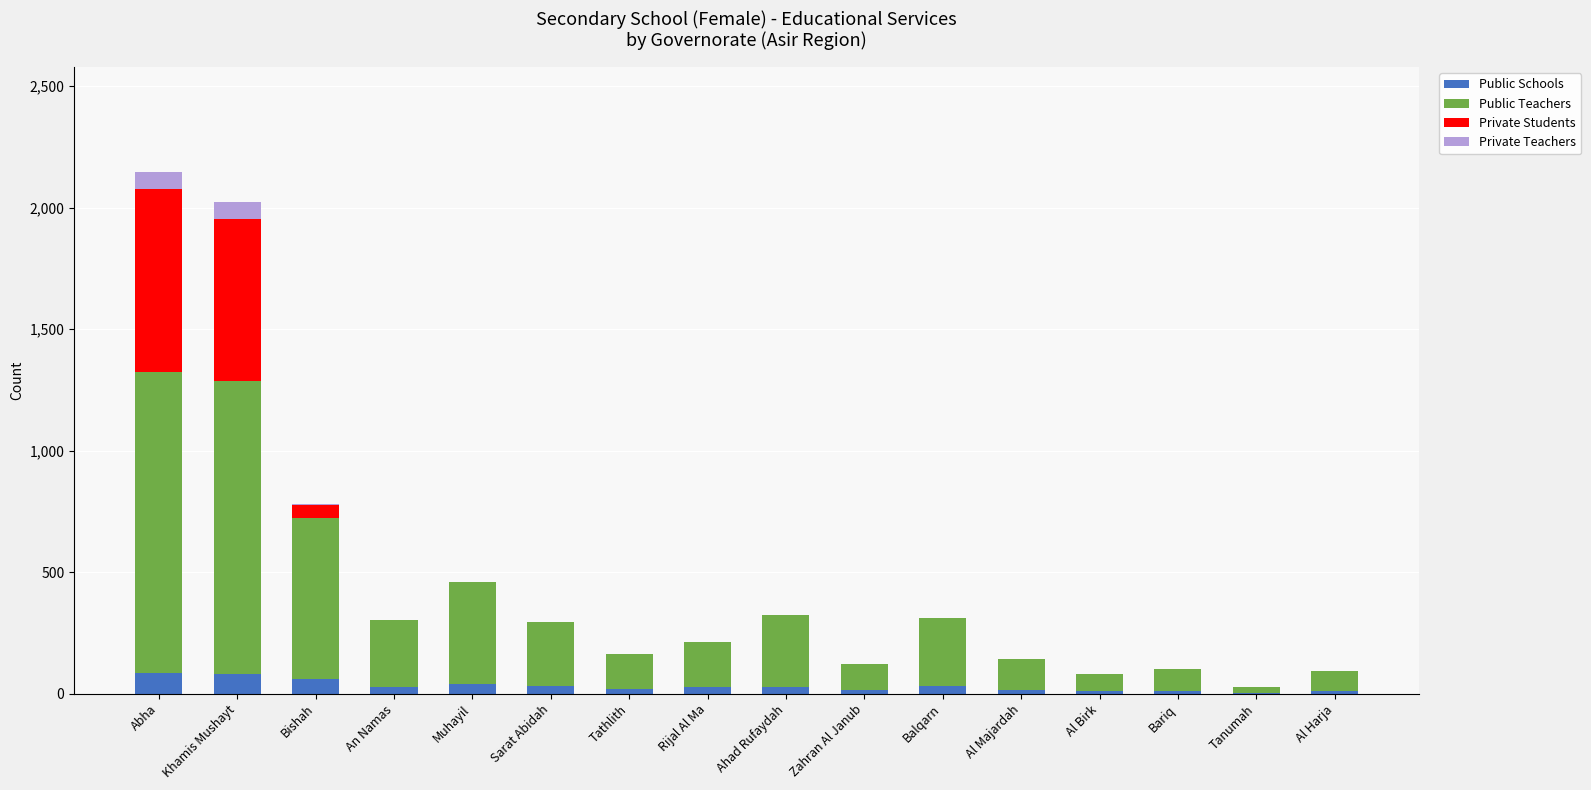

What is the maximum value for Public Schools?

84